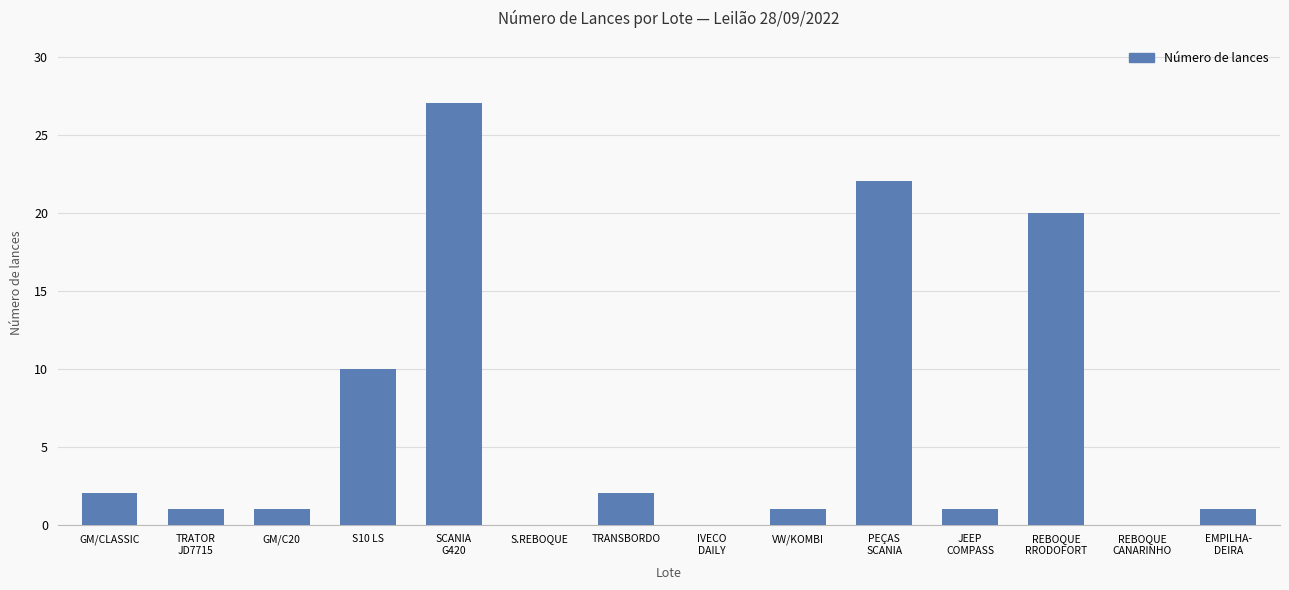

Is it true that the value at S.REBOQUE is 0?

True